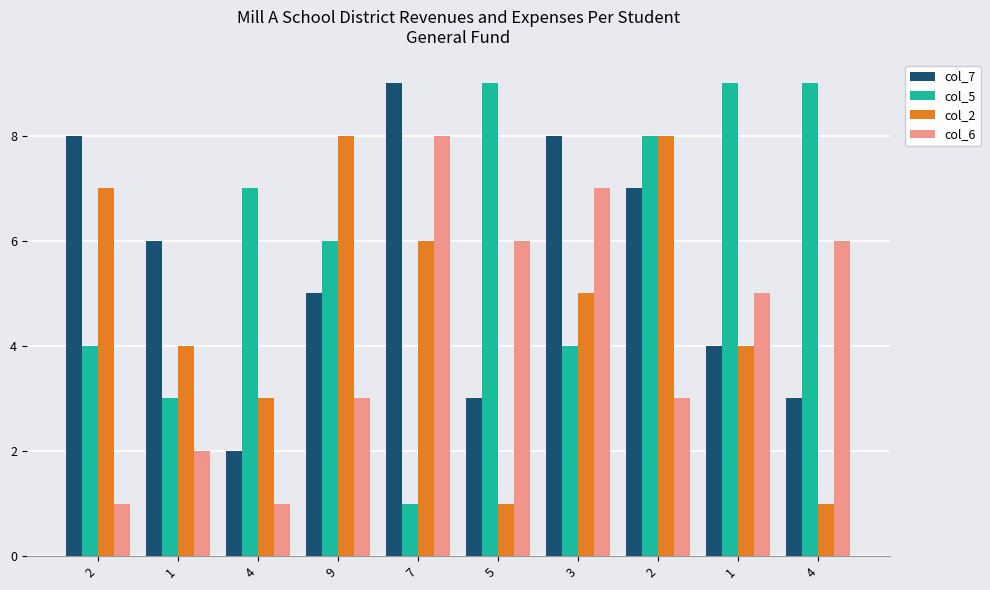

What value does the col_6 series have at 2?

1